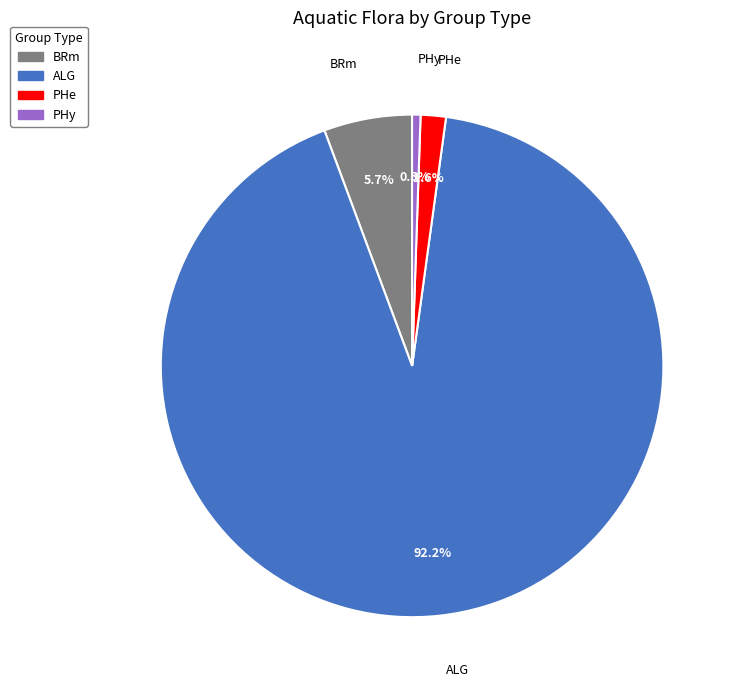

Is there a majority slice in this chart?

Yes